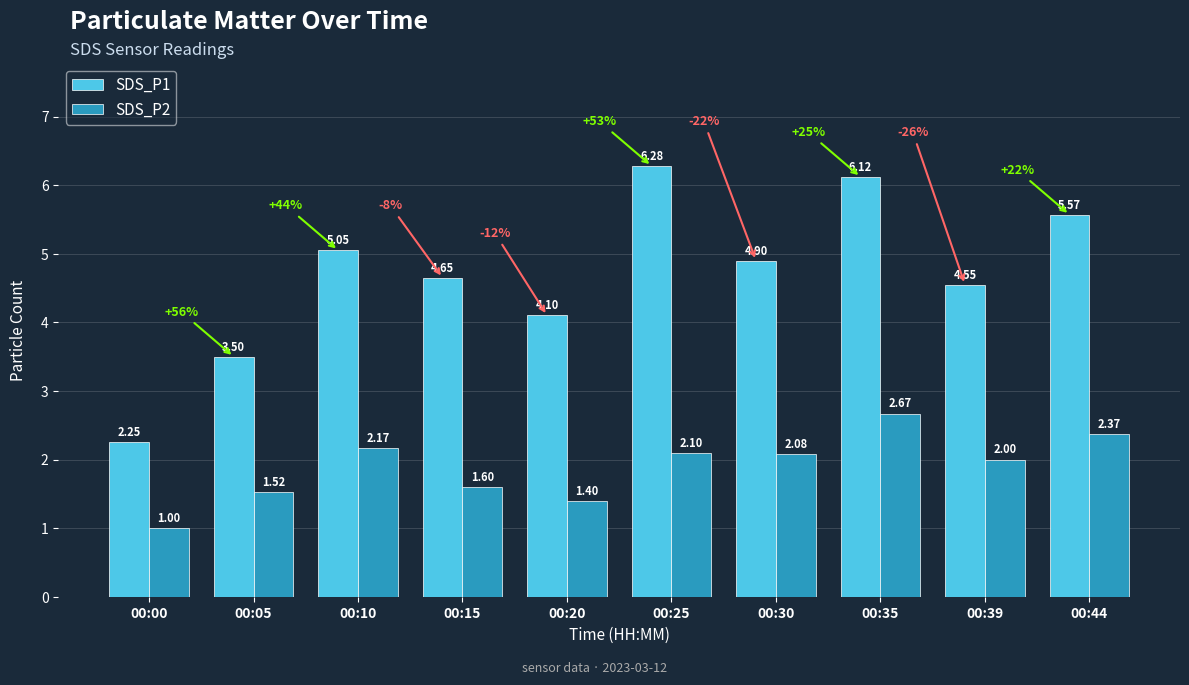

Rank the series by their average value, from lowest to highest.

SDS_P2, SDS_P1